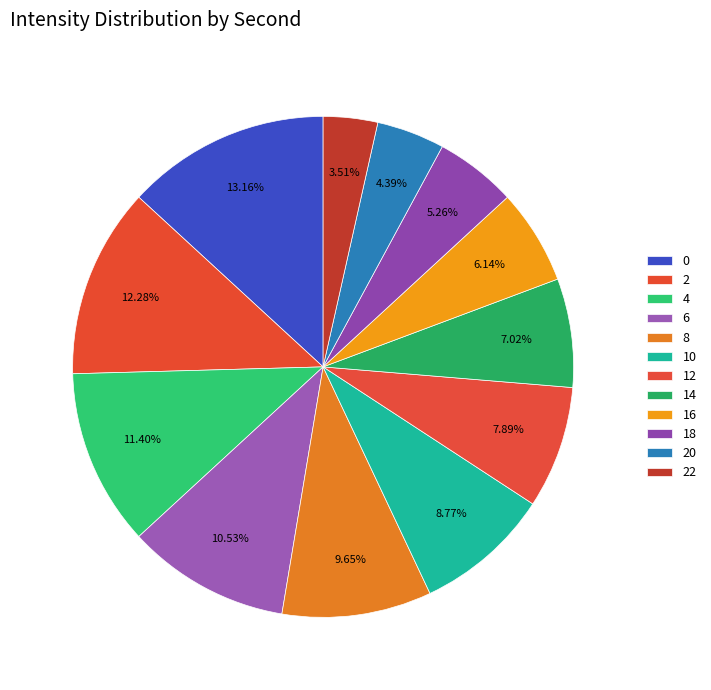

Which category has the smallest portion of the pie?

22